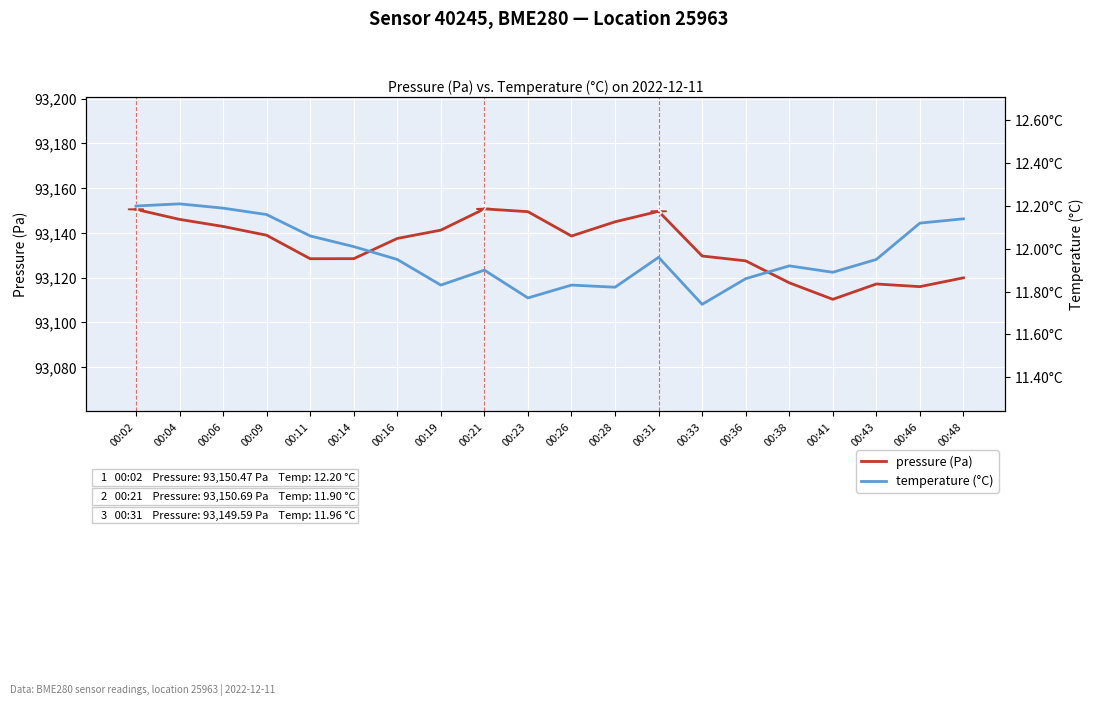

In temperature (°C), how many points are higher than both neighbors (excluding endpoints)?

5